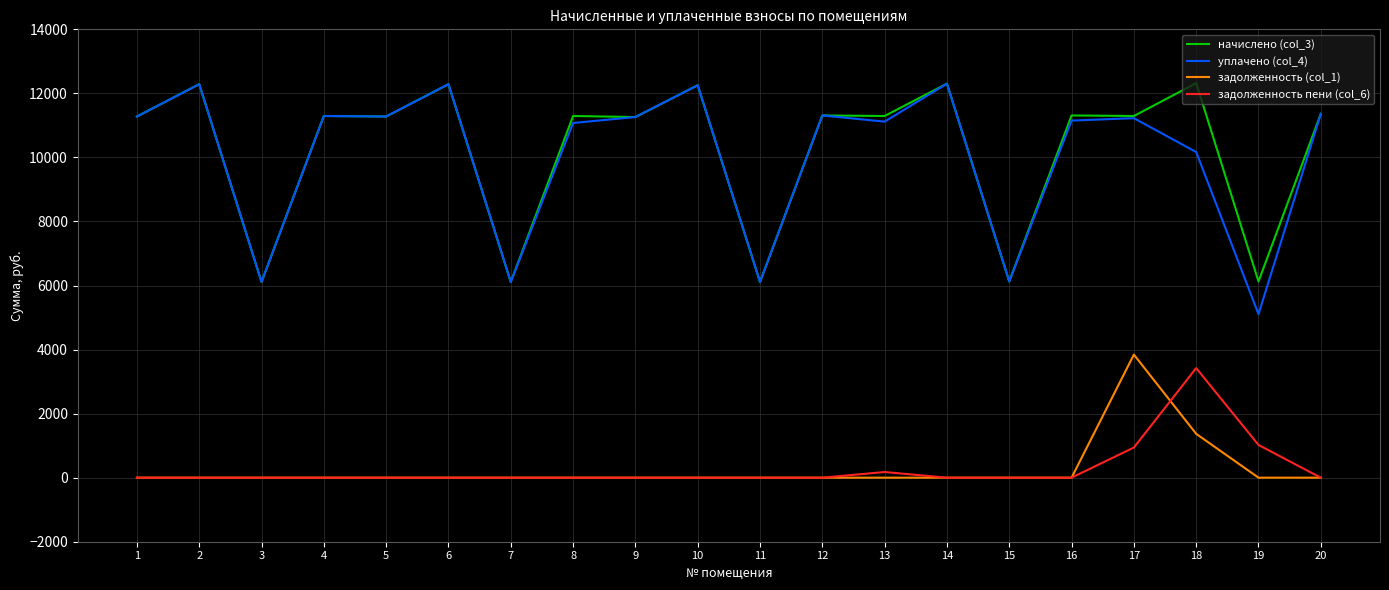

True or false: уплачено (col_4) and задолженность пени (col_6) intersect in this chart.

False